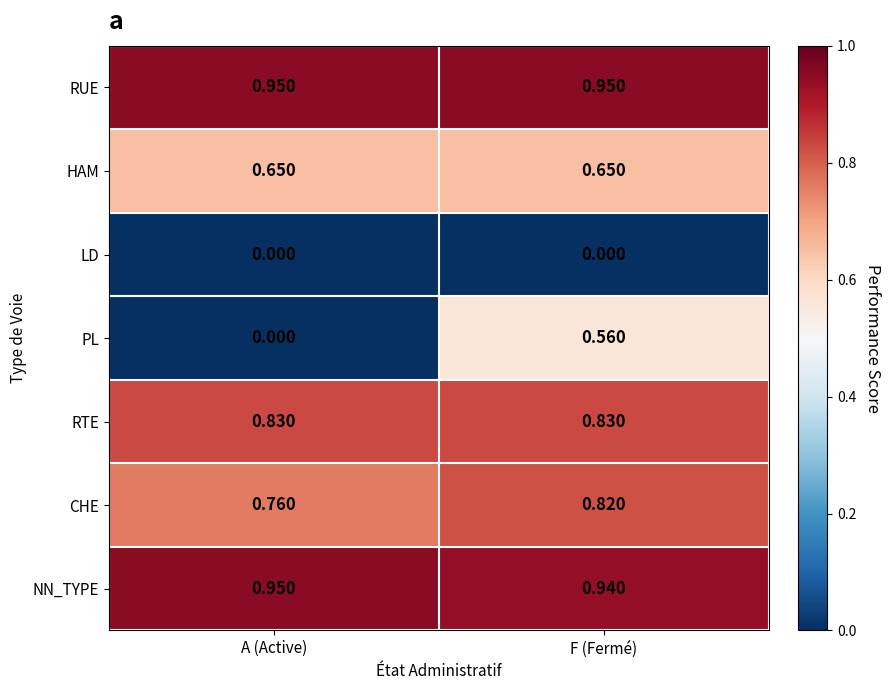

At which label does CHE reach its minimum?

A (Active)